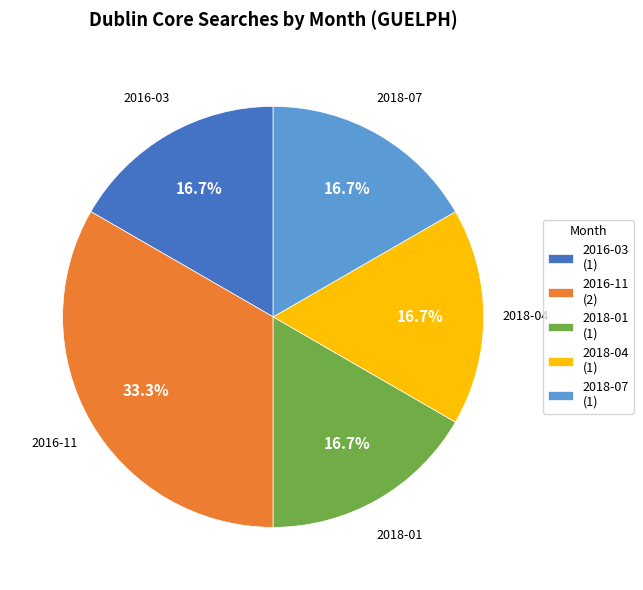

True or false: 2018-07 accounts for 4% of the total.

False